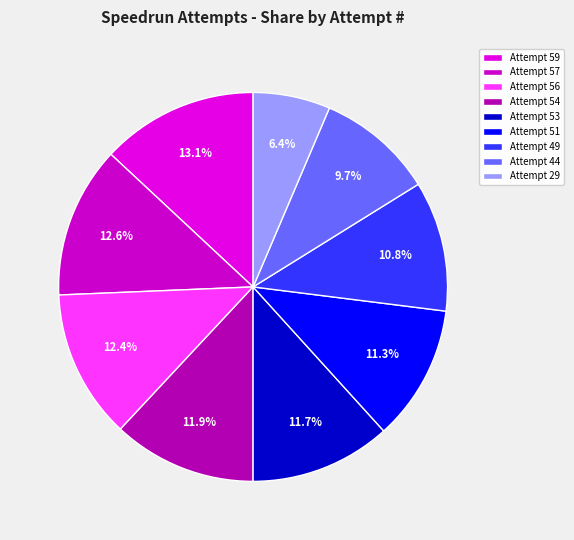

How many slices are in this pie chart?

9